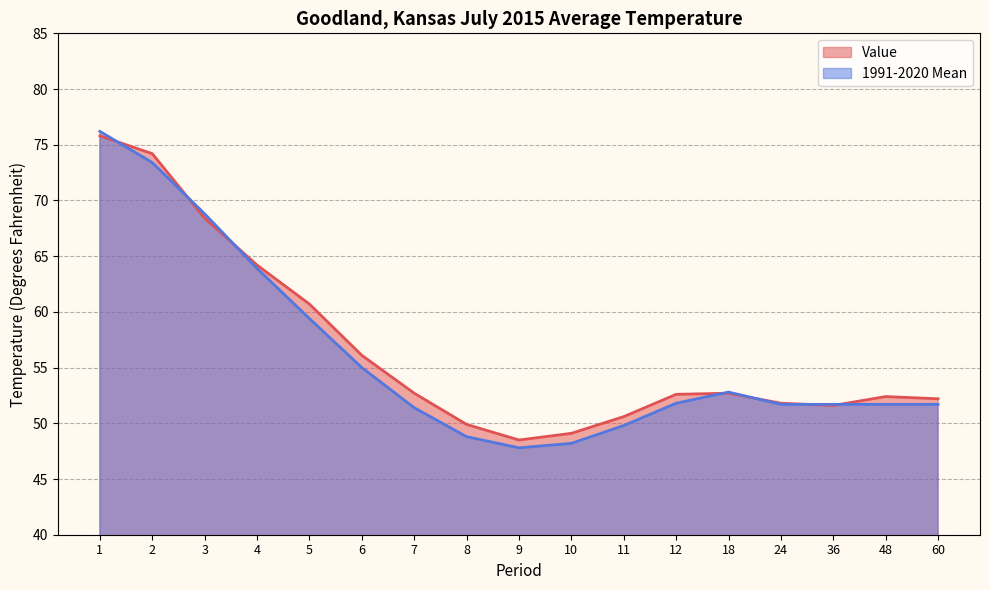

What are all the series names shown in the legend?

Value, 1991-2020 Mean